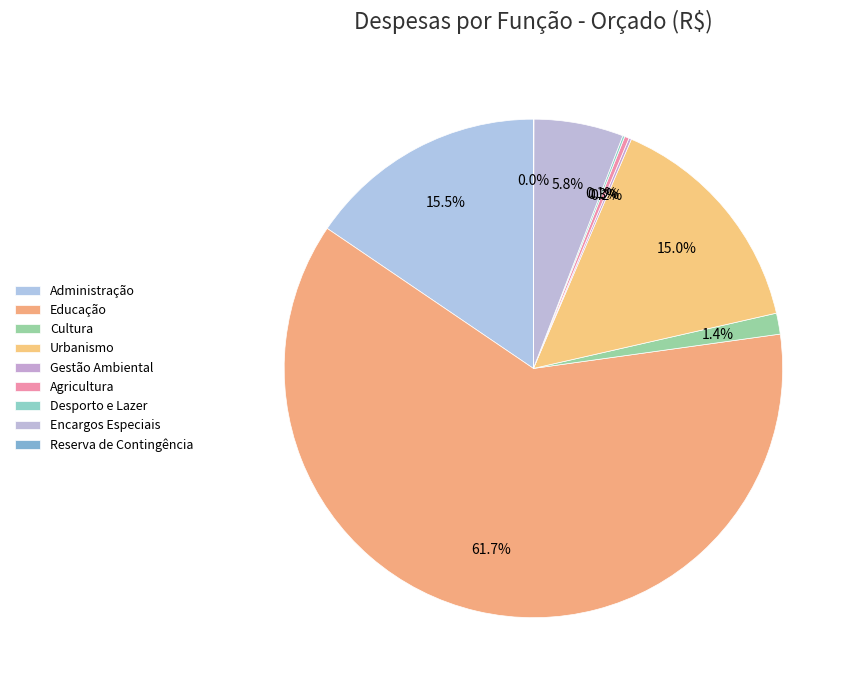

What percentage is the Encargos Especiais slice, to the nearest percent?

6%